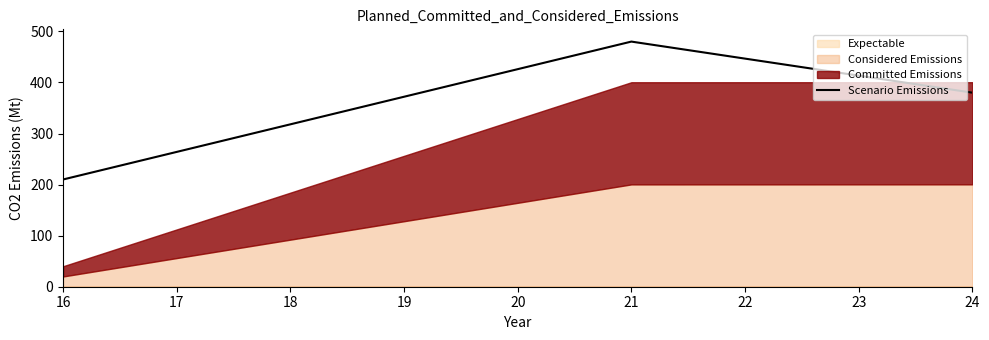

True or false: Scenario Emissions has a value of 210 at 16.

True